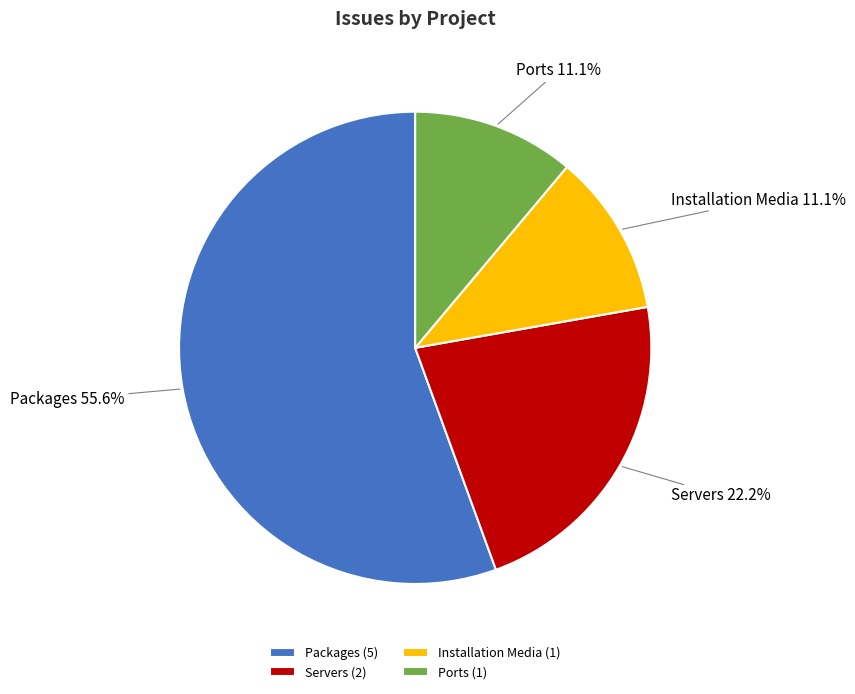

How many segments does this pie chart have?

4